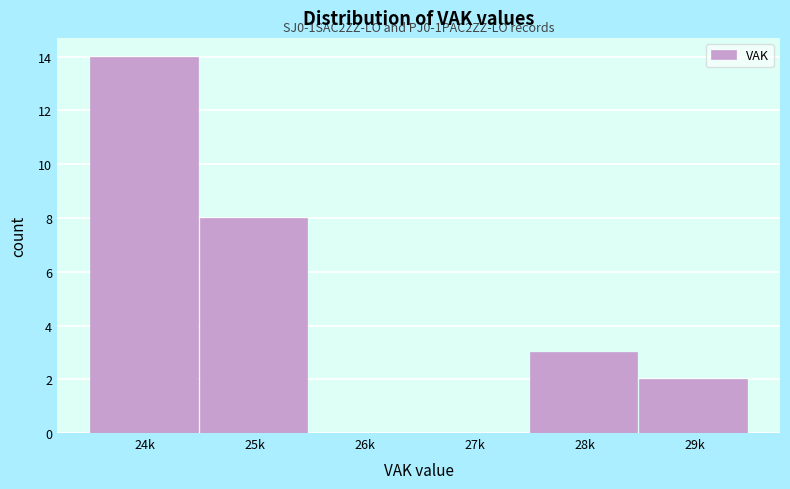

Reading left to right, extract all data points from this chart.

24k=14	25k=8	26k=0	27k=0	28k=3	29k=2